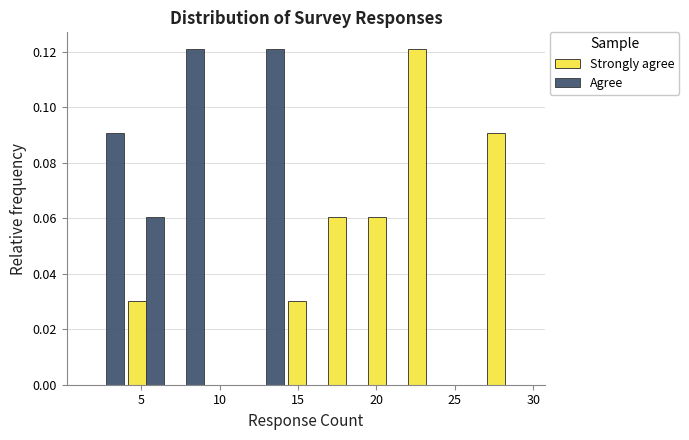

What is the height of the Strongly agree bar covering 4.0 to 6.5 on the x-axis? Neither the bar edges nor the heights are printed on the chart, so give them approximately, as read against the axes.

0.03